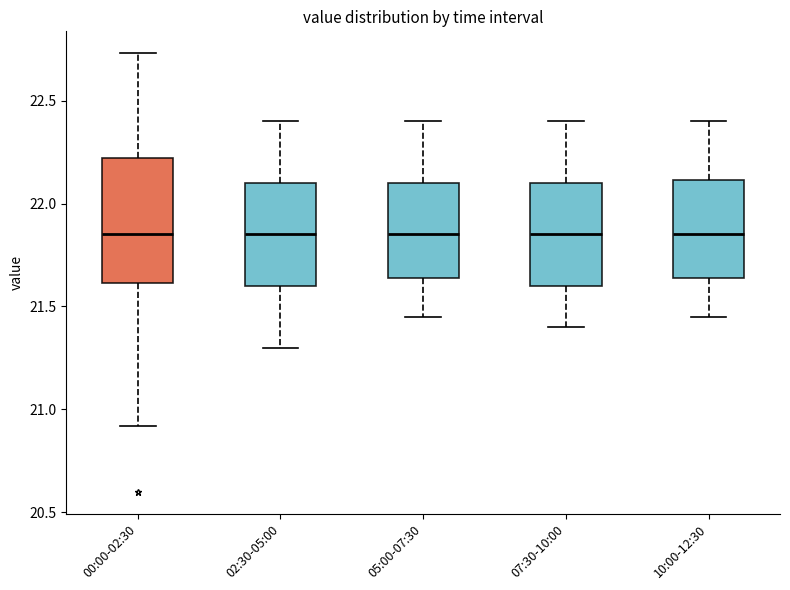

Reading left to right, transcribe this box plot: for each box, give where its median line is, the range the box spans, and where its two whiskers end, as read against the y-axis. The values are not printed on the chart, so give them approximately, as read against the axis.

00:00-02:30: median 21.85, box 21.60 to 22.20, whiskers 20.90 to 22.75
02:30-05:00: median 21.85, box 21.60 to 22.10, whiskers 21.30 to 22.40
05:00-07:30: median 21.85, box 21.65 to 22.10, whiskers 21.45 to 22.40
07:30-10:00: median 21.85, box 21.60 to 22.10, whiskers 21.40 to 22.40
10:00-12:30: median 21.85, box 21.65 to 22.10, whiskers 21.45 to 22.40